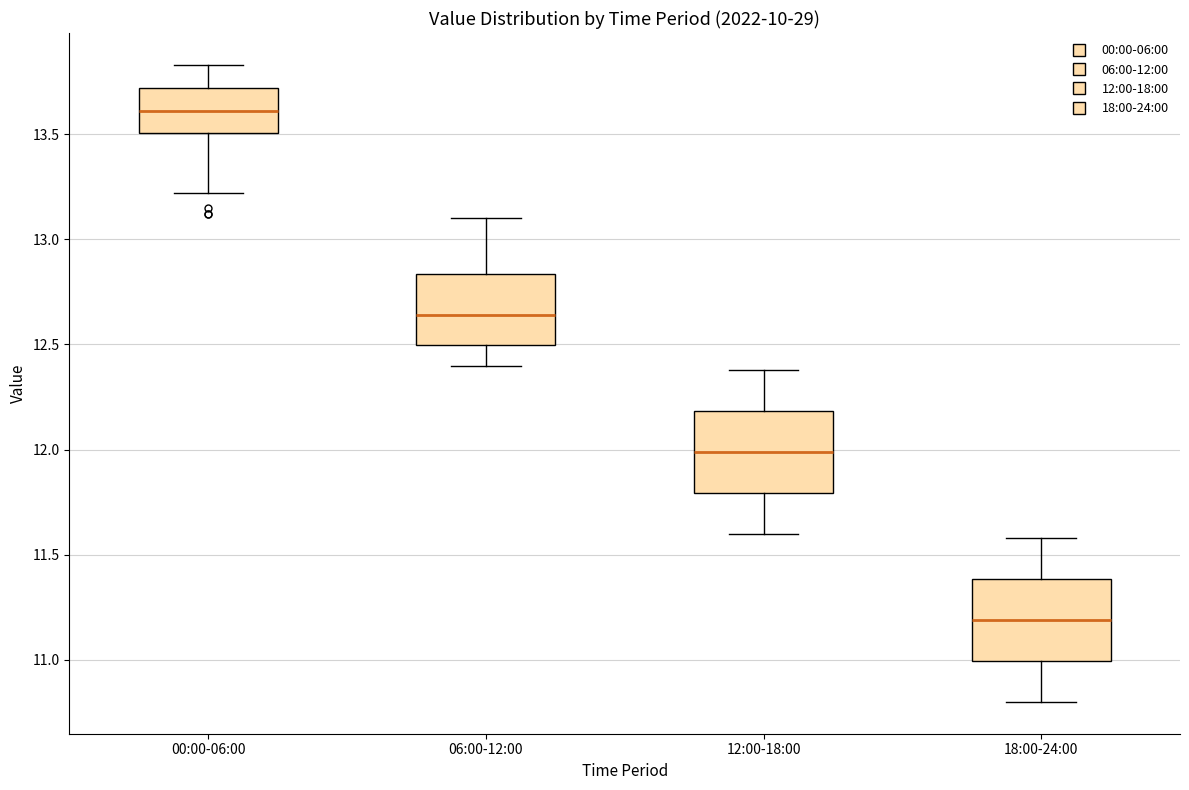

Where does the median line of the box for 06:00-12:00 sit on the y-axis? The values are not printed on the chart, so give them approximately, as read against the axis.

12.65